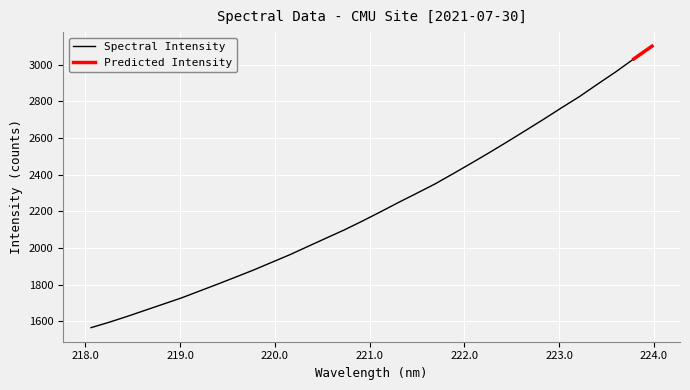

Reading right to left, transcribe all the data shown in this chart.

223.9802=3100.5	223.7895=3031.6	223.5987=2960.7	223.408=2894.2	223.2172=2826.4	223.0264=2764.7	222.8355=2701.6	222.6447=2640.2	222.4538=2579.4	222.263=2519.9	222.0721=2461.9	221.8812=2405.1	221.6902=2349.2	221.4993=2298.8	221.3083=2249.2	221.1174=2197.8	220.9264=2147.6	220.7354=2099.2	220.5444=2054.6	220.3533=2009.6	220.1623=1964.3	219.9712=1922.8	219.7801=1880.9	219.589=1841.9	219.3979=1803.3	219.2067=1765.7	219.0156=1728.0	218.8244=1694.3	218.6332=1660.8	218.442=1627.0	218.2508=1595.1	218.0596=1565.6